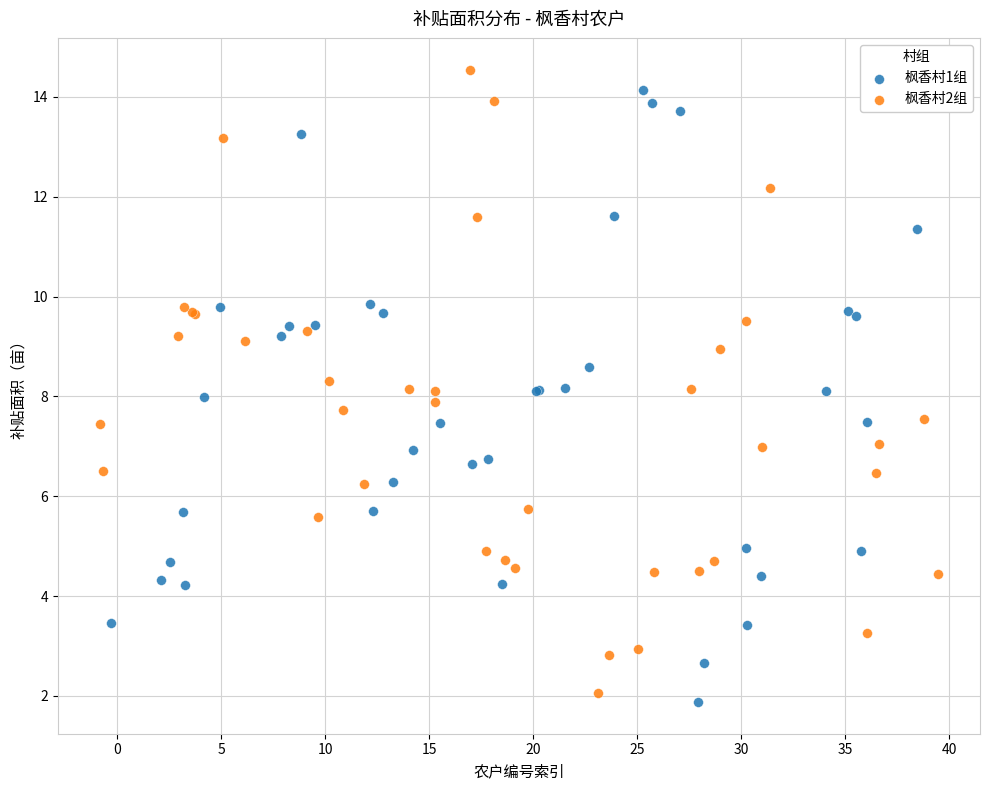

Which series reaches the maximum Y coordinate?

枫香村2组